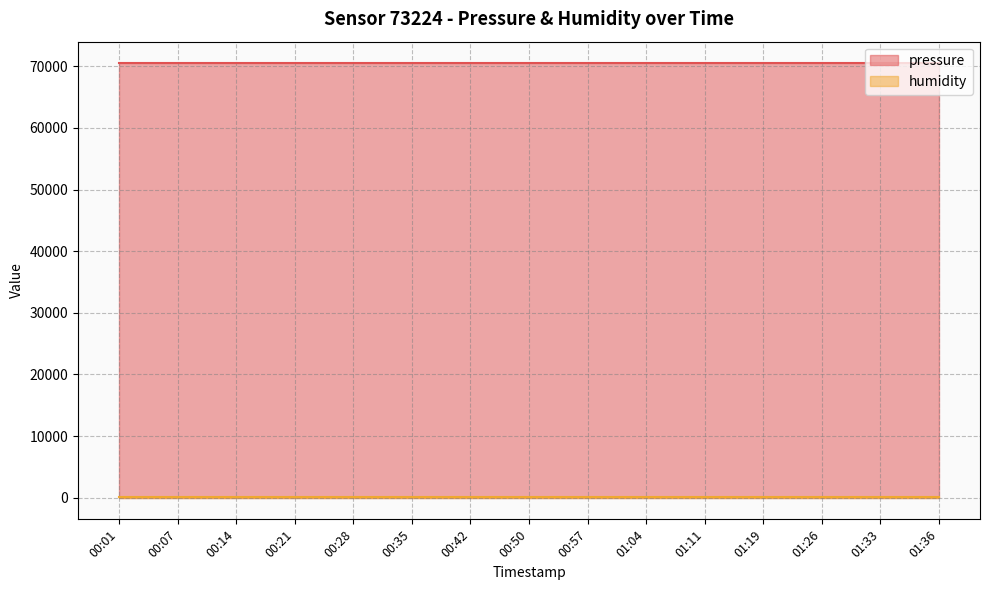

Is the value of humidity at 00:57 greater than the value of pressure at 00:14?

No